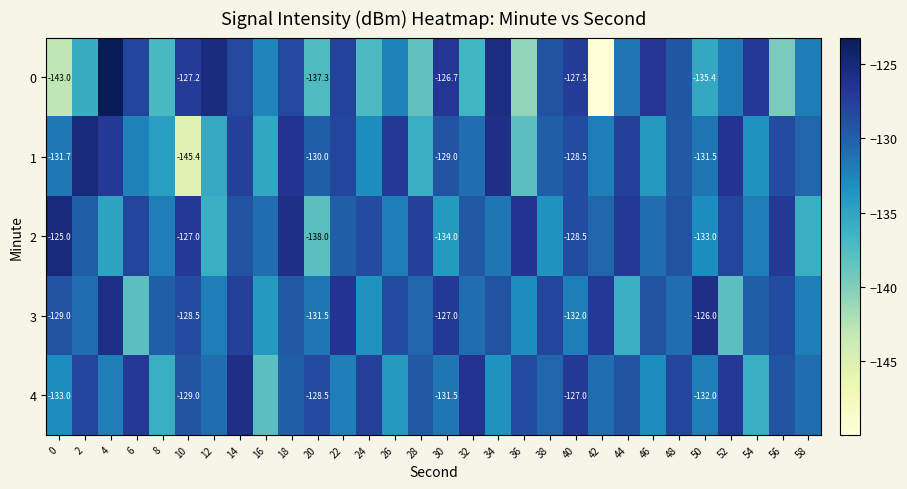

Is the value of 4 at 40 greater than the value of 3 at 0?

Yes